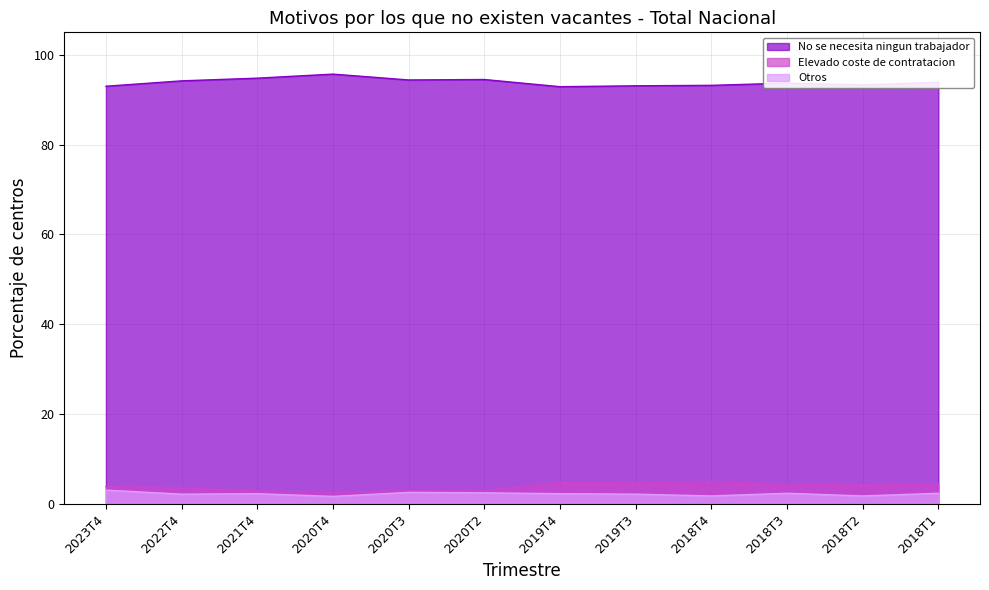

At which category is the sum across all series the highest?

2018T1